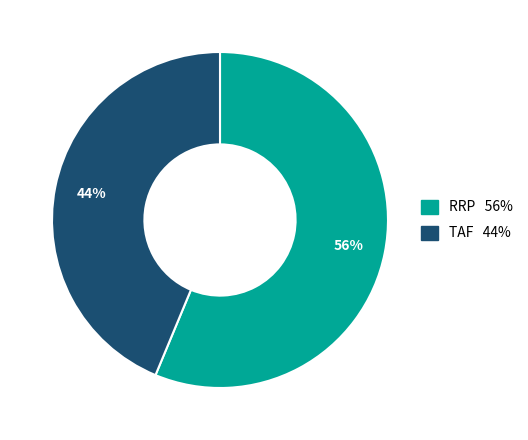

Which has a higher value, RRP or TAF?

RRP